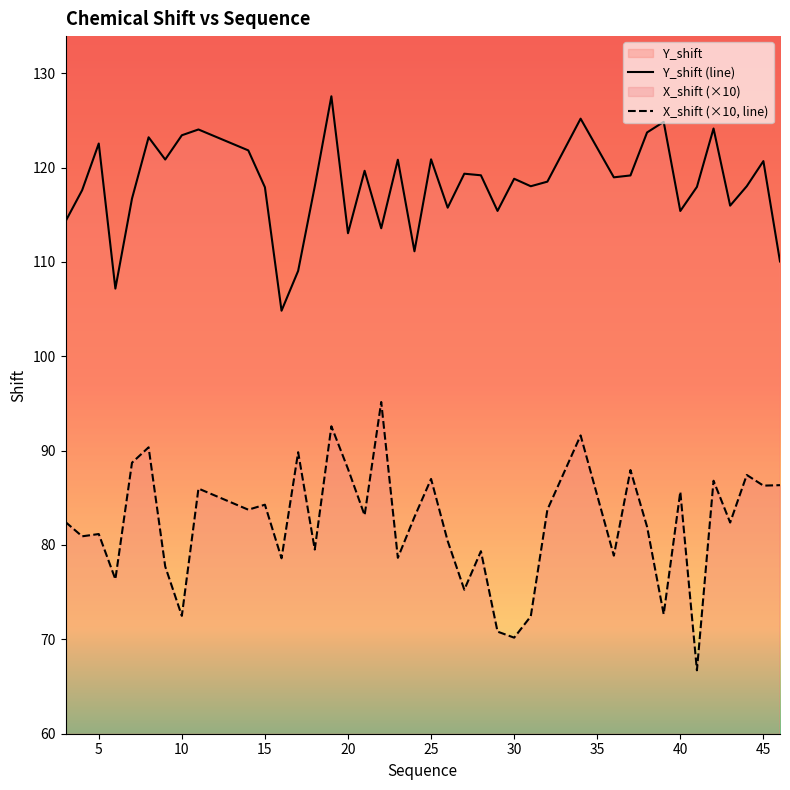

Between 15 and 17, which series saw the biggest shift?

Y_shift